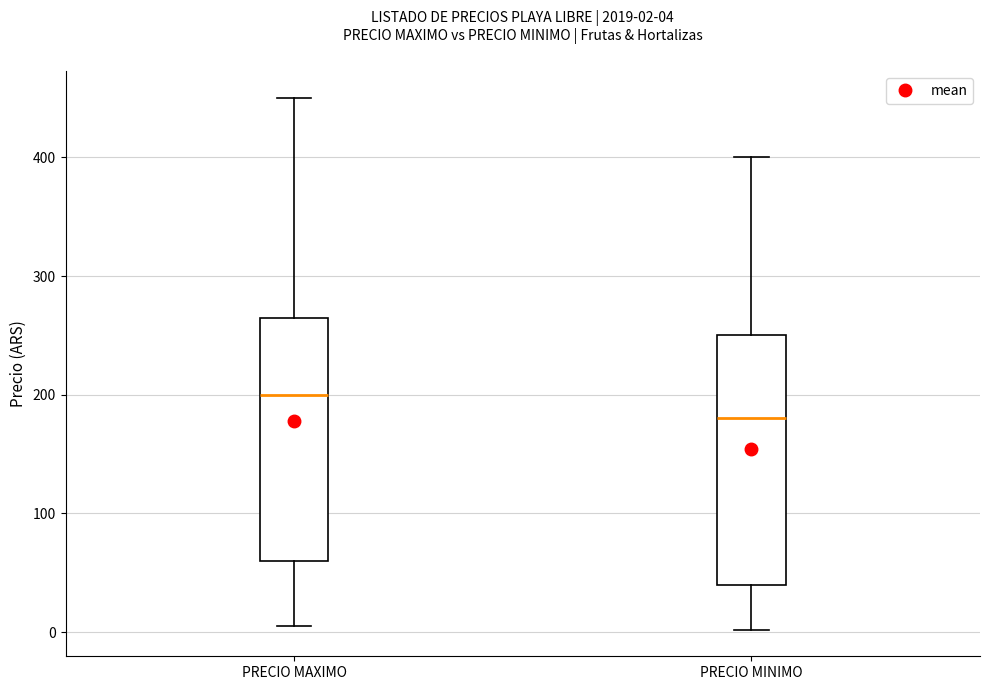

Which box has the lowest median line?

PRECIO MINIMO